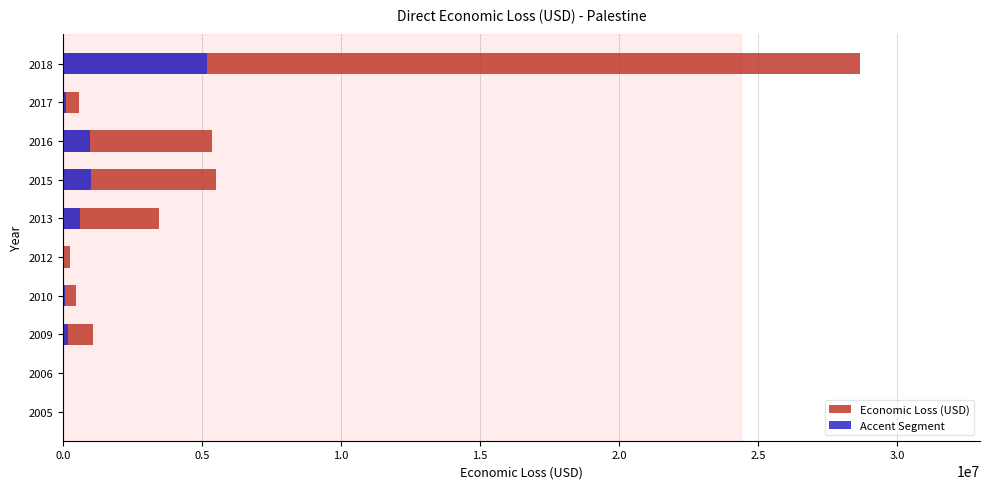

Which series has the largest range (max minus min)?

Economic Loss (USD)